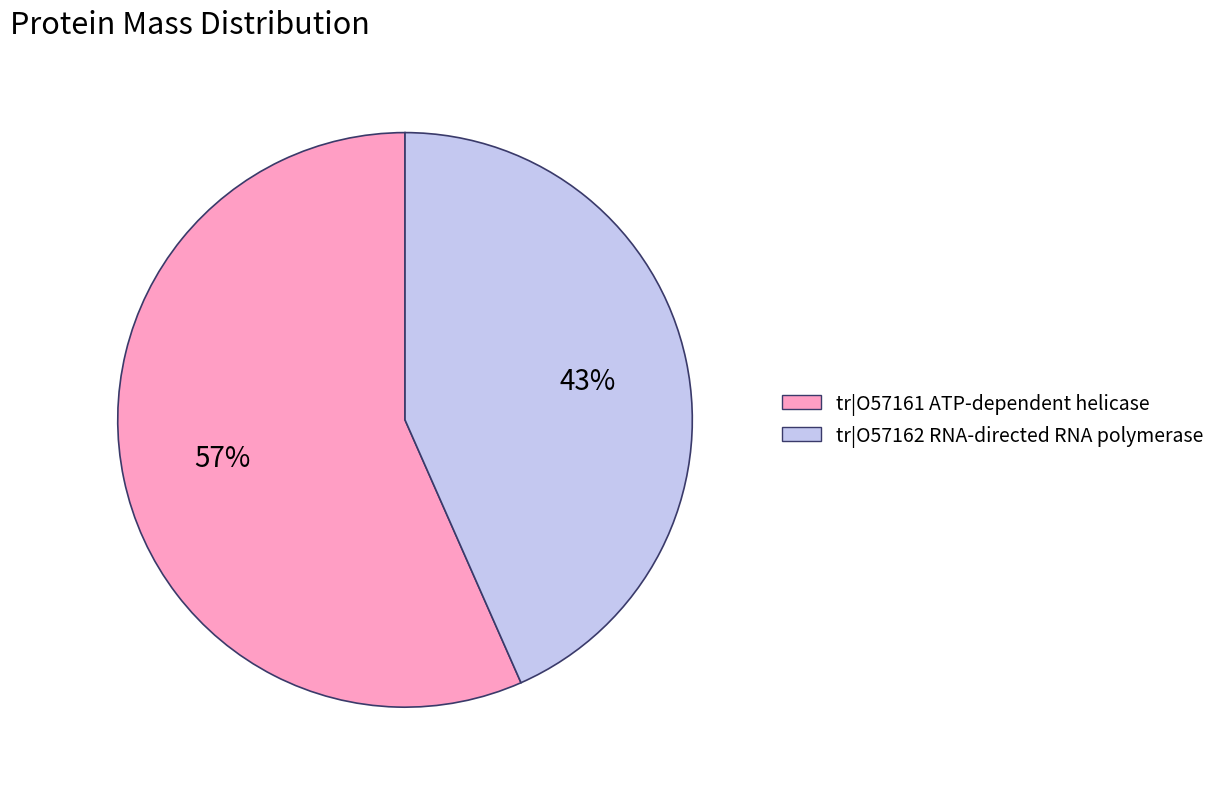

To the nearest percent, what is the average slice percentage?

50%